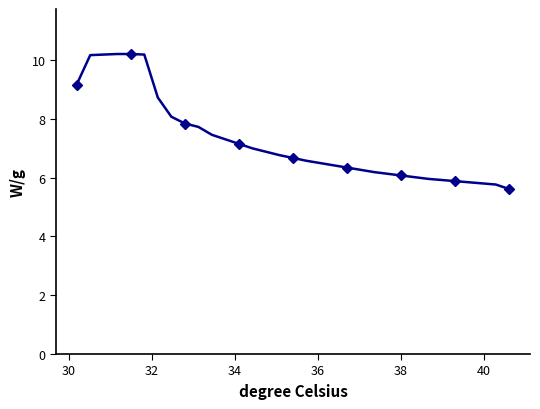

Reading left to right, extract all data points from this chart.

9.2	10.2	10.2	10.2	10.2	10.2	8.7	8.1	7.8	7.7	7.5	7.3	7.2	7.0	6.9	6.8	6.7	6.6	6.5	6.4	6.3	6.3	6.2	6.1	6.1	6.0	6.0	5.9	5.9	5.8	5.8	5.8	5.6